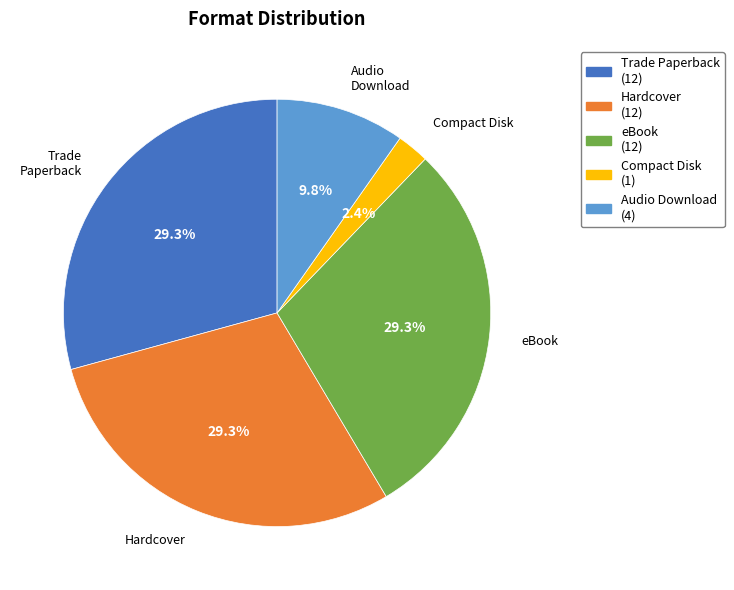

How many segments does this pie chart have?

5